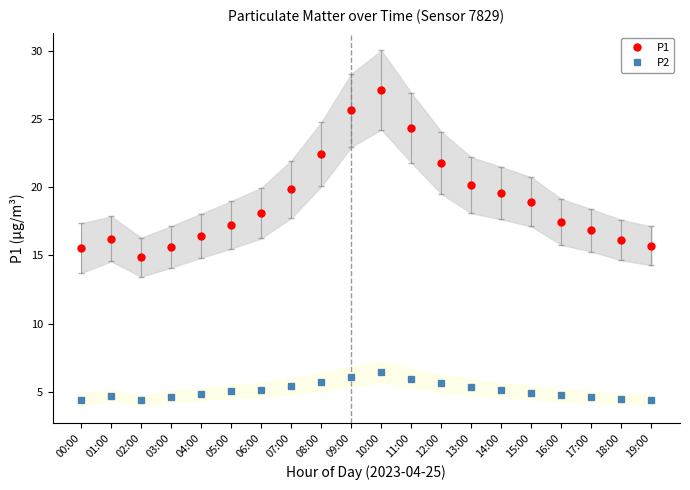

At which category does P2 reach its first local peak?

01:00